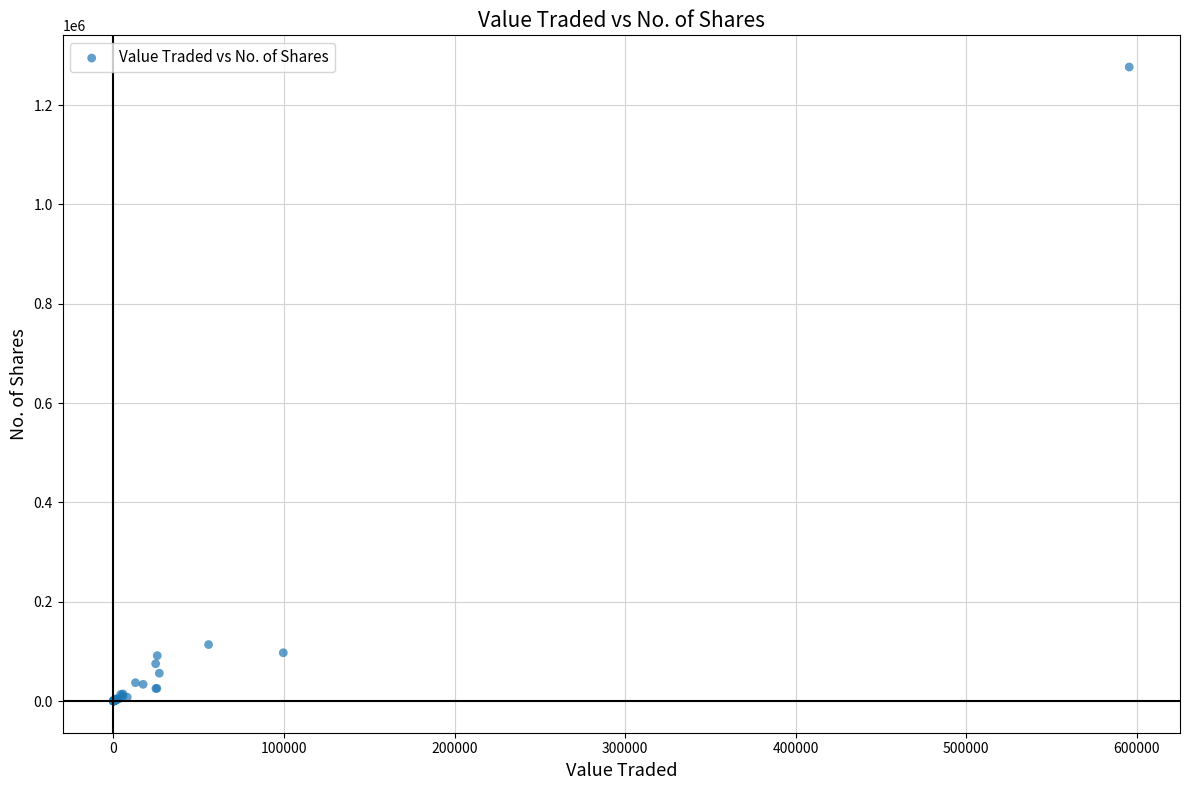

What Y value in the scatter plot is closest to 638355?

113710